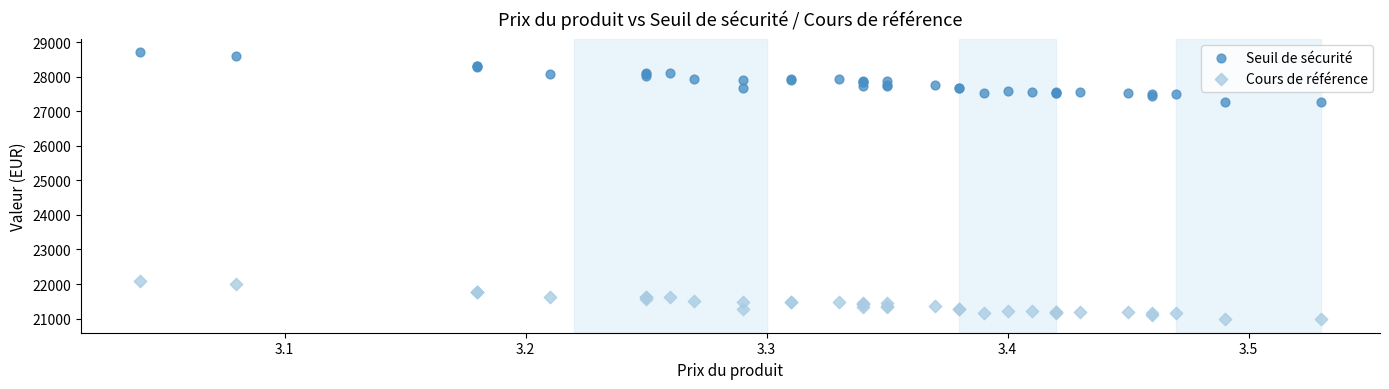

Which series reaches the maximum Y coordinate?

Seuil de sécurité